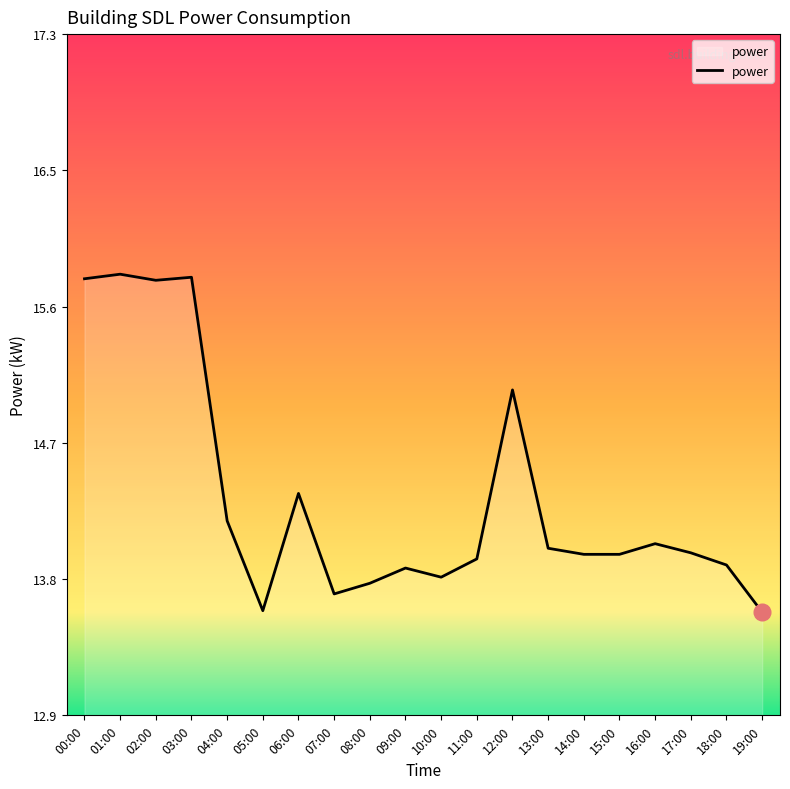

Is it true that the value at 11:00 is 19.0?

False